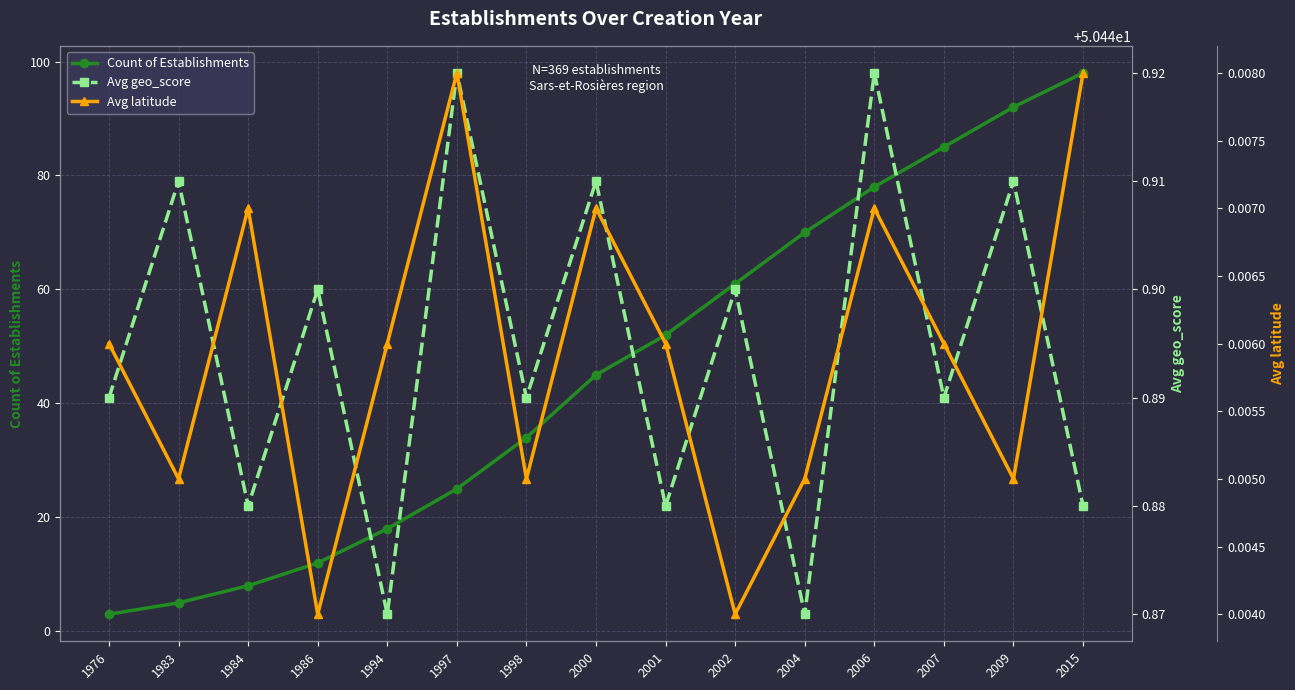

How many lines are shown in the chart?

3